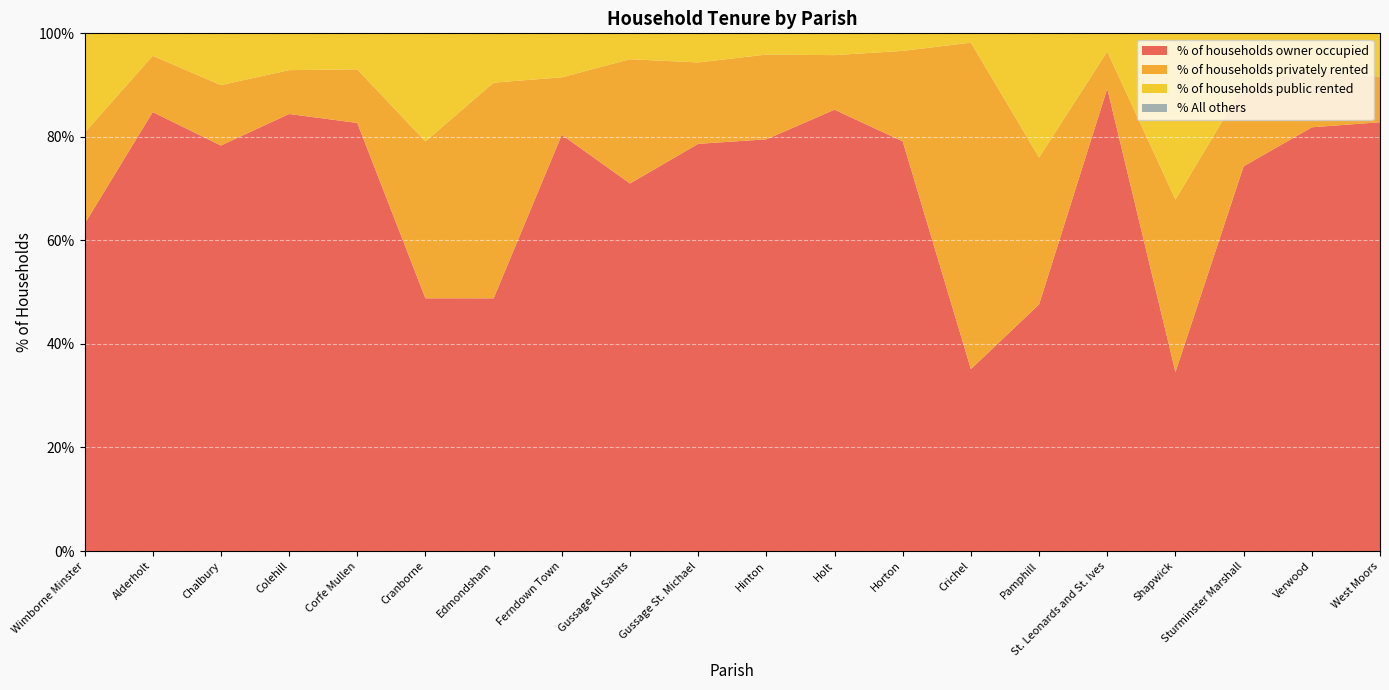

Reading right to left, list all the values displayed in this chart.

% of households owner occupied: West Moors=82.8	Verwood=81.8	Sturminster Marshall=74.3	Shapwick=34.6	St. Leonards and St. Ives=89.3	Pamphill=47.6	Crichel=35.1	Horton=79.1	Holt=85.2	Hinton=79.5	Gussage St. Michael=78.7	Gussage All Saints=71.0	Ferndown Town=80.4	Edmondsham=48.8	Cranborne=48.8	Corfe Mullen=82.7	Colehill=84.4	Chalbury=78.3	Alderholt=84.8	Wimborne Minster=63.2
% of households privately rented: West Moors=8.8	Verwood=10.9	Sturminster Marshall=15.6	Shapwick=33.3	St. Leonards and St. Ives=7.2	Pamphill=28.4	Crichel=63.1	Horton=17.5	Holt=10.5	Hinton=16.4	Gussage St. Michael=15.7	Gussage All Saints=24.0	Ferndown Town=11.1	Edmondsham=41.7	Cranborne=30.3	Corfe Mullen=10.4	Colehill=8.5	Chalbury=11.7	Alderholt=10.9	Wimborne Minster=17.6
% of households public rented: West Moors=8.4	Verwood=7.2	Sturminster Marshall=10.1	Shapwick=32.1	St. Leonards and St. Ives=3.5	Pamphill=24.0	Crichel=1.8	Horton=3.4	Holt=4.2	Hinton=4.1	Gussage St. Michael=5.6	Gussage All Saints=5.0	Ferndown Town=8.5	Edmondsham=9.5	Cranborne=20.9	Corfe Mullen=7.0	Colehill=7.1	Chalbury=10.0	Alderholt=4.3	Wimborne Minster=19.2
% All others: West Moors=0.0	Verwood=0.0	Sturminster Marshall=0.0	Shapwick=0.0	St. Leonards and St. Ives=0.0	Pamphill=0.0	Crichel=0.0	Horton=0.0	Holt=0.0	Hinton=0.0	Gussage St. Michael=0.0	Gussage All Saints=0.0	Ferndown Town=0.0	Edmondsham=0.0	Cranborne=0.0	Corfe Mullen=0.0	Colehill=0.0	Chalbury=0.0	Alderholt=0.0	Wimborne Minster=0.0